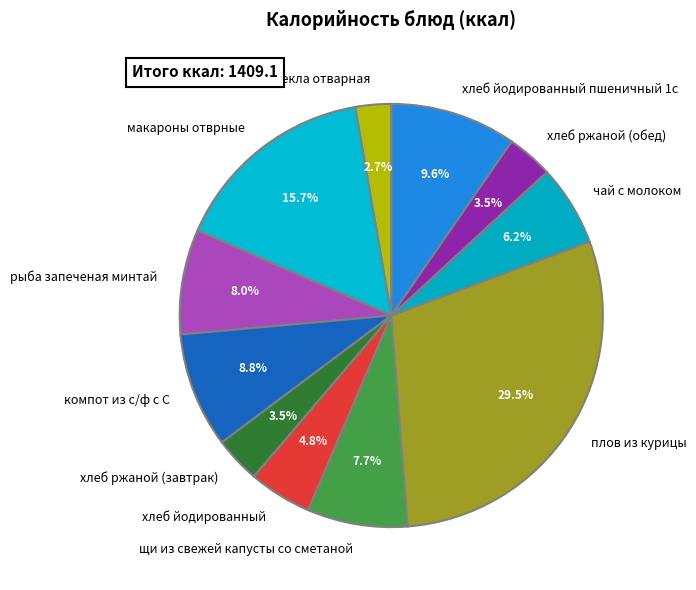

What percentage is NOT represented by компот из с/ф с С?

91.2%